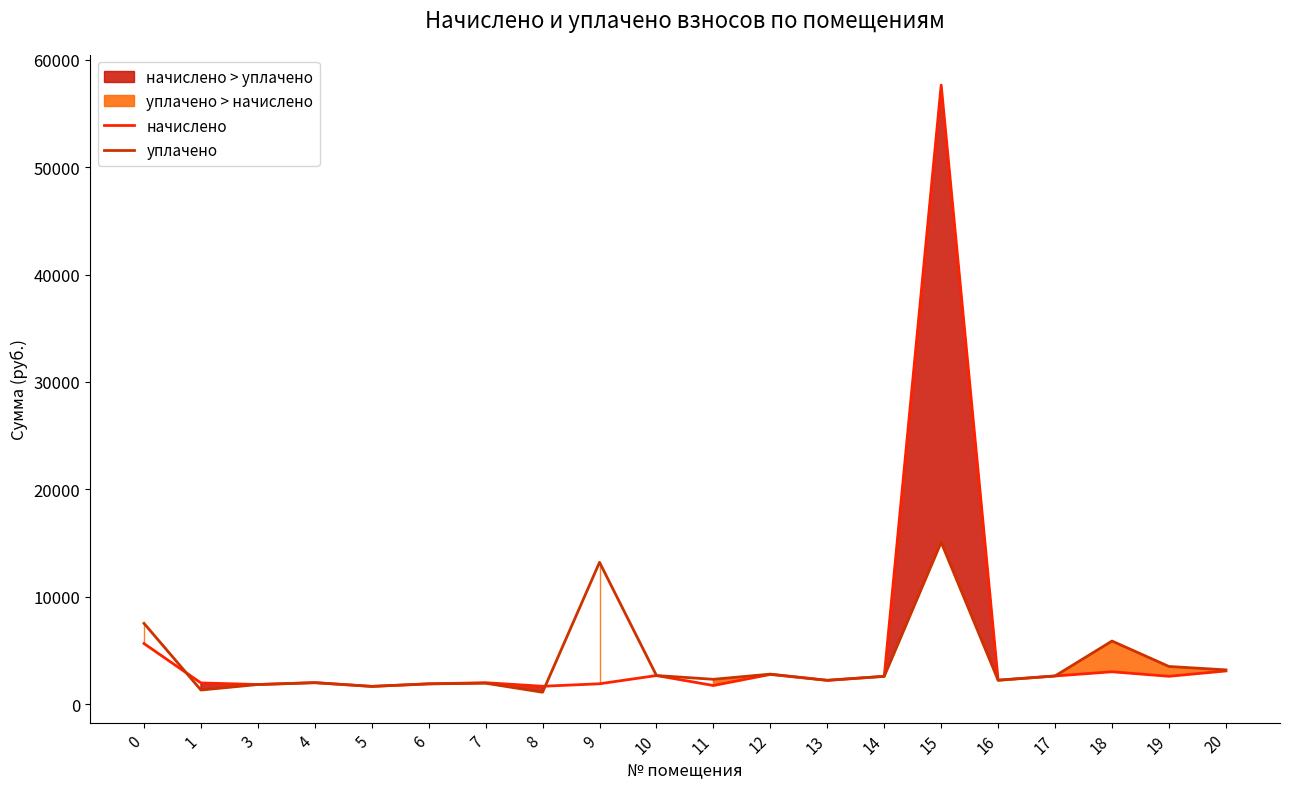

What is the lowest value of the начислено series?

1655.5